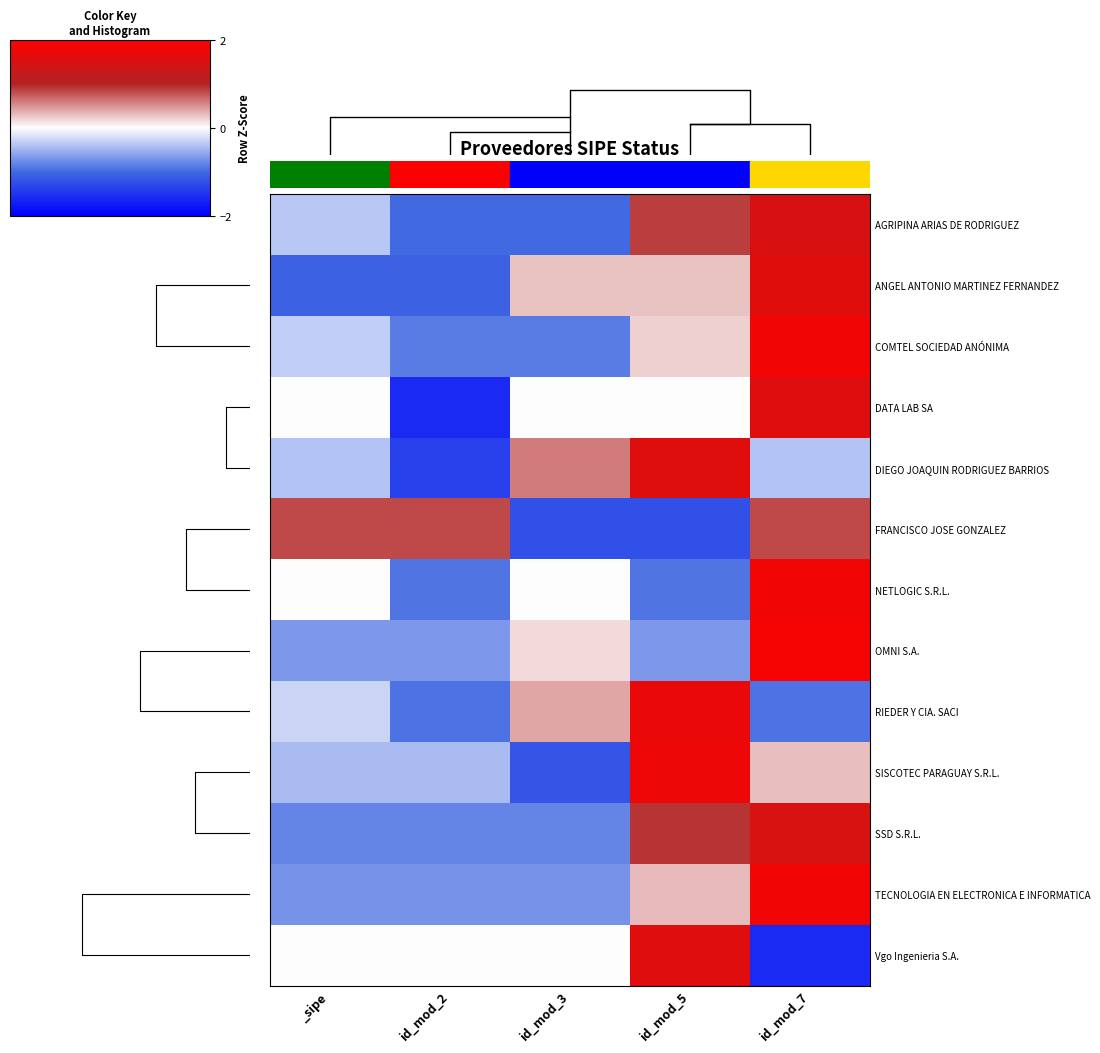

At which label is AGRIPINA ARIAS DE RODRIGUEZ closest to 0?

_sipe